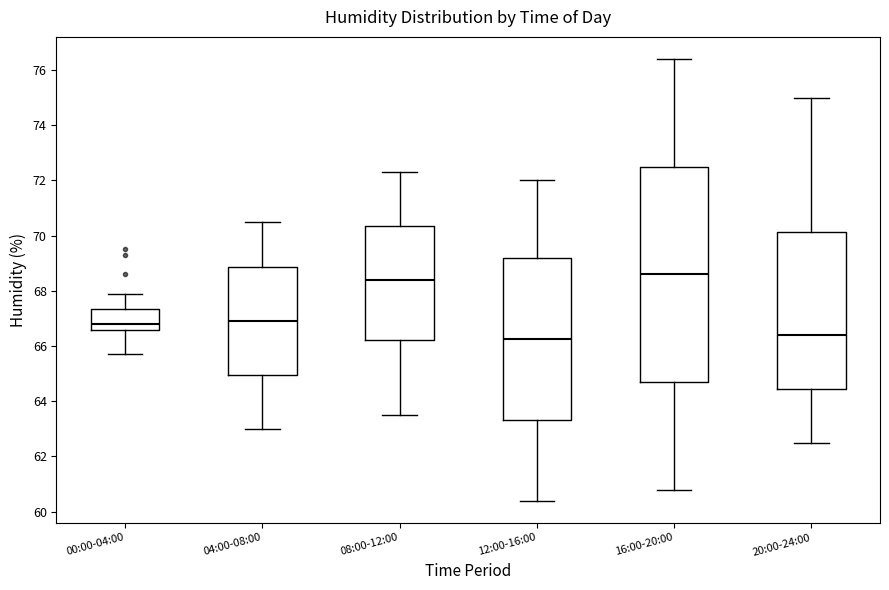

Reading left to right, read every box against the y-axis: the position of its median line, the range the box covers, and the ends of its whiskers. The values are not printed on the chart, so give them approximately, as read against the axis.

00:00-04:00: median 66.8, box 66.6 to 67.4, whiskers 65.8 to 68.0
04:00-08:00: median 67.0, box 65.0 to 68.8, whiskers 63.0 to 70.6
08:00-12:00: median 68.4, box 66.2 to 70.4, whiskers 63.6 to 72.4
12:00-16:00: median 66.2, box 63.4 to 69.2, whiskers 60.4 to 72.0
16:00-20:00: median 68.6, box 64.8 to 72.6, whiskers 60.8 to 76.4
20:00-24:00: median 66.4, box 64.4 to 70.2, whiskers 62.6 to 75.0